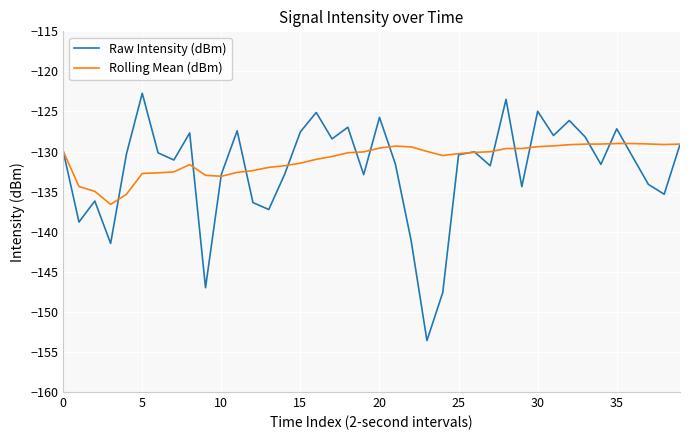

List the series in order of their peak value, lowest first.

Rolling Mean (dBm), Raw Intensity (dBm)